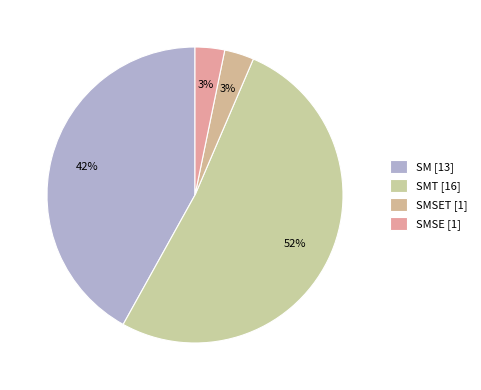

To the nearest percent, what is the average slice percentage?

25%